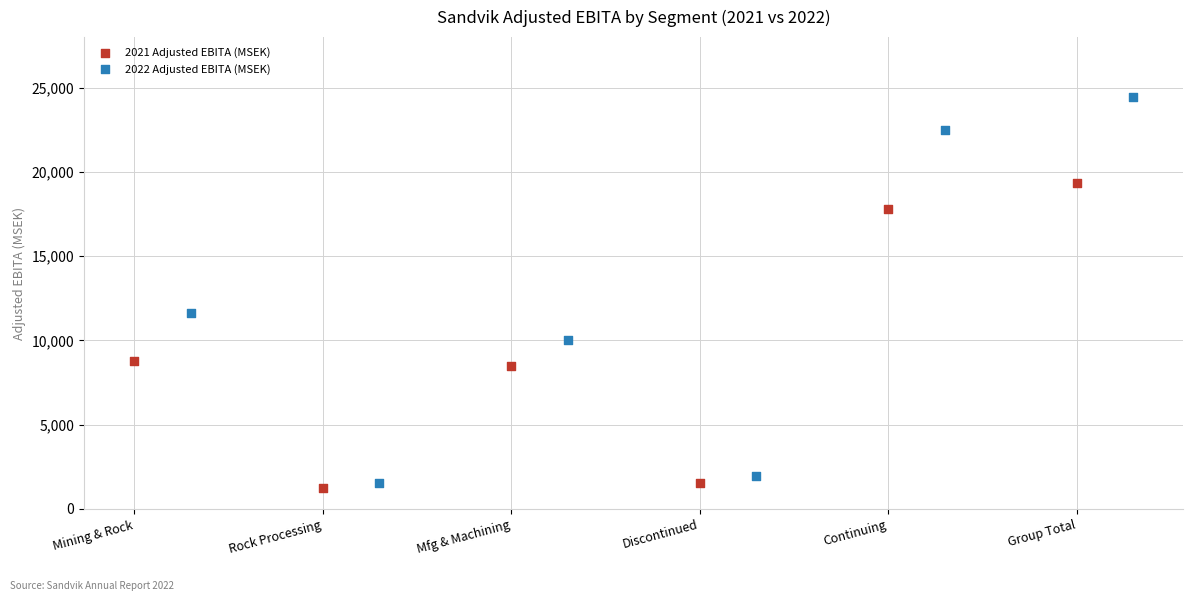

Which series contains the highest Y value?

2022 Adjusted EBITA (MSEK)